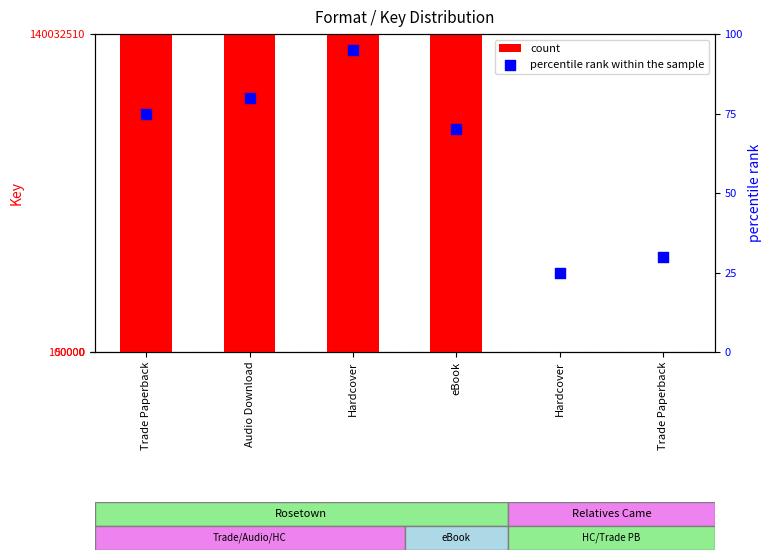

At which category is the sum across all series the highest?

Hardcover